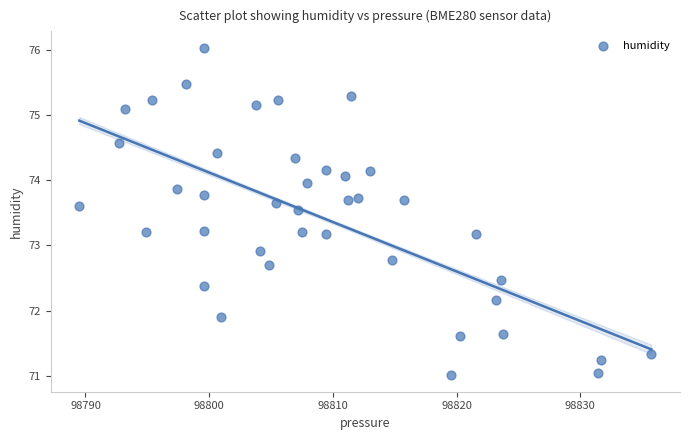

What Y value in the scatter plot is closest to 73?

72.9